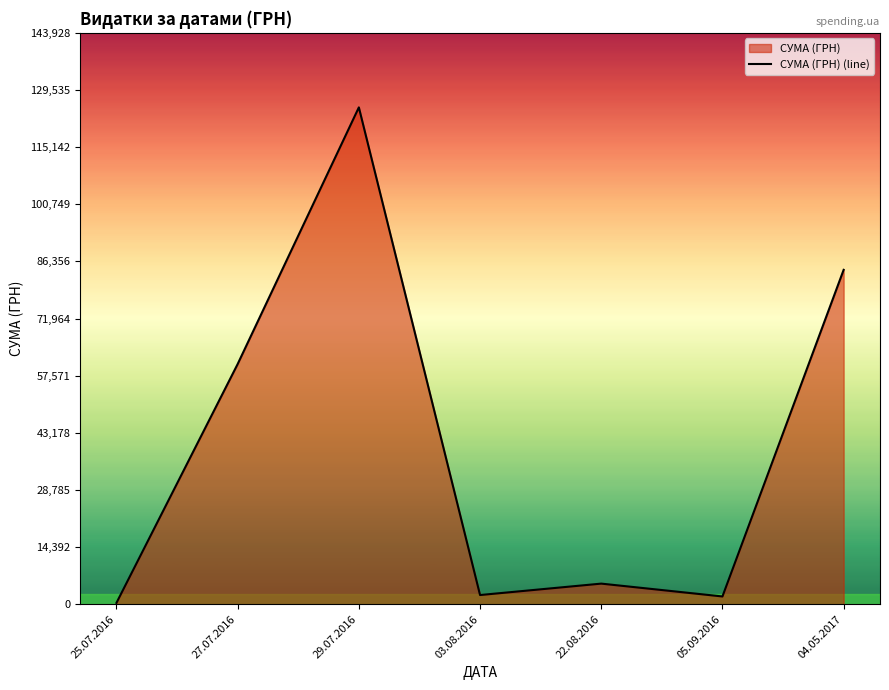

Reading left to right, list all the values displayed in this chart.

342.7	60496.0	125155.0	2319.0	5191.9	1958.4	84232.1